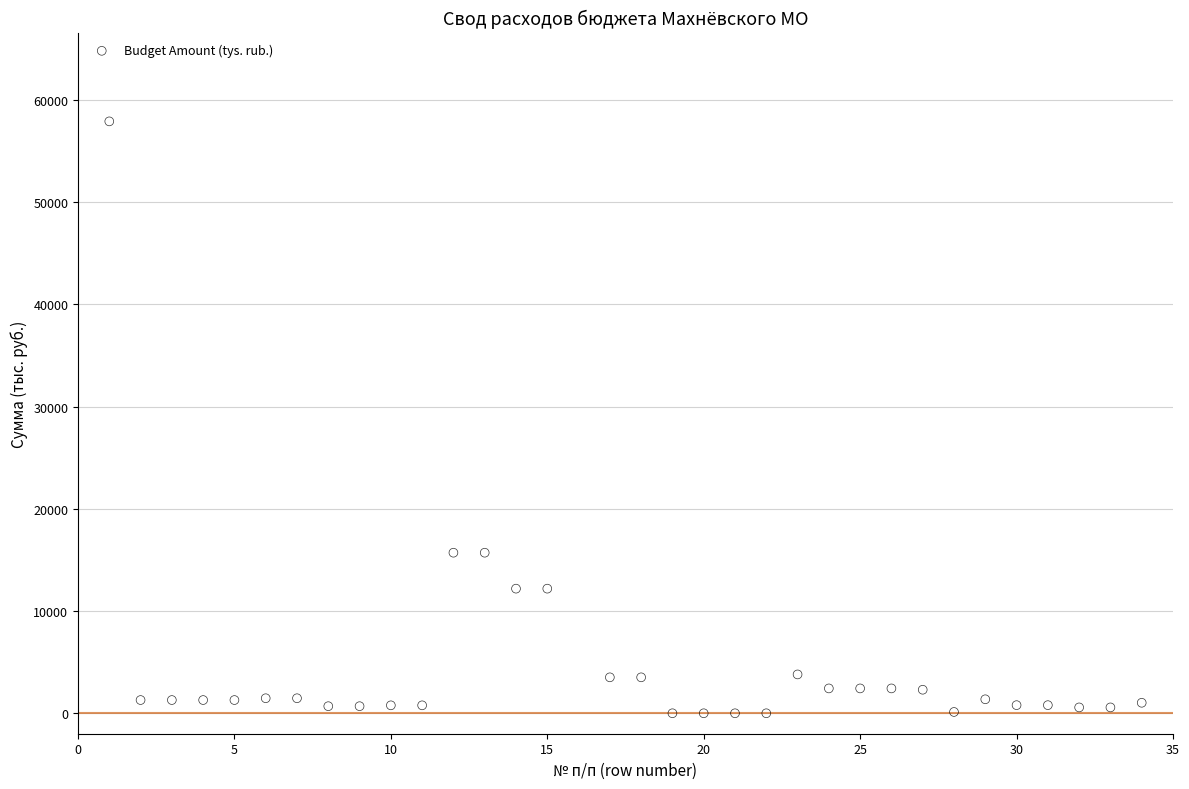

What is the range of Y values (max minus min)?

57888.8